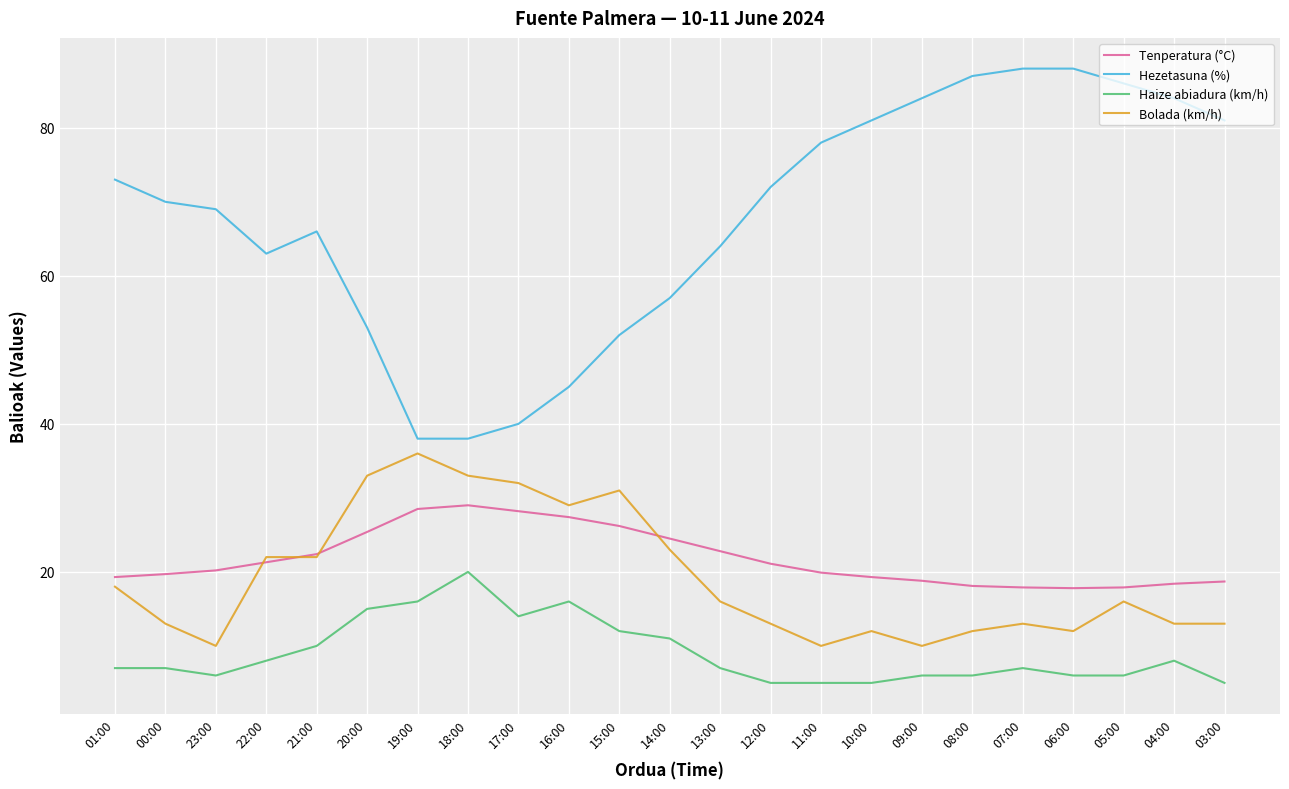

What position from the left is 04:00?

22